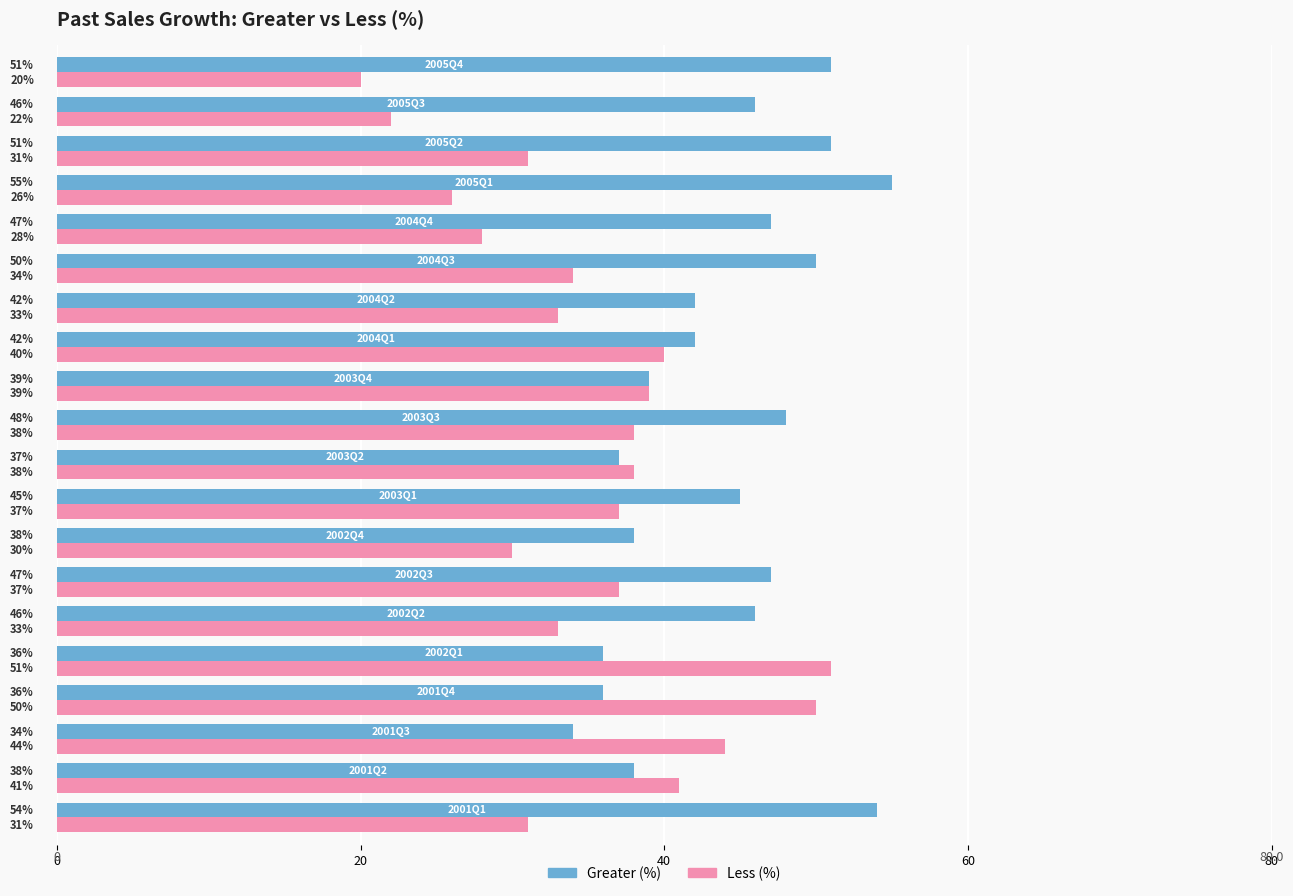

List the series in order of their peak value, lowest first.

Less (%), Greater (%)